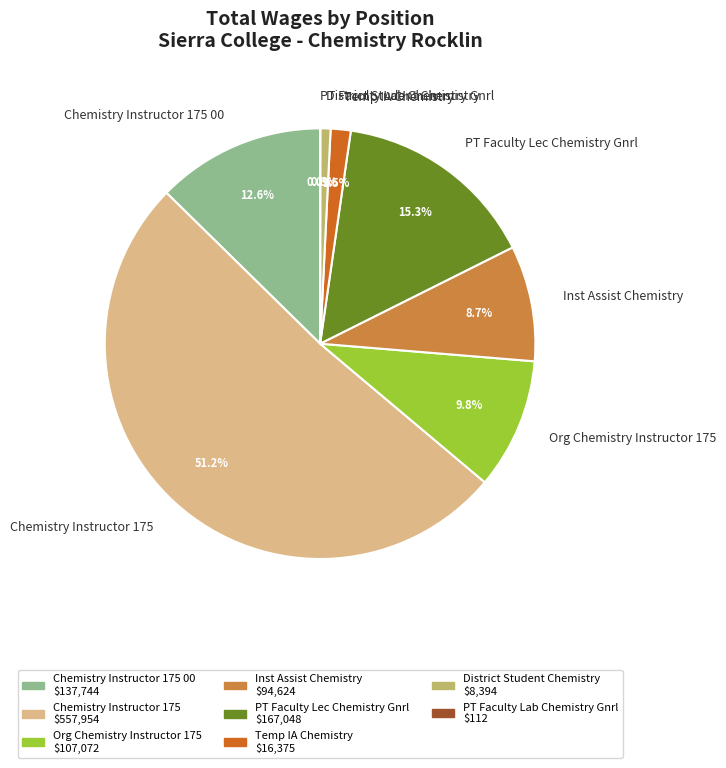

Which has a higher value, District Student Chemistry or Chemistry Instructor 175 00?

Chemistry Instructor 175 00